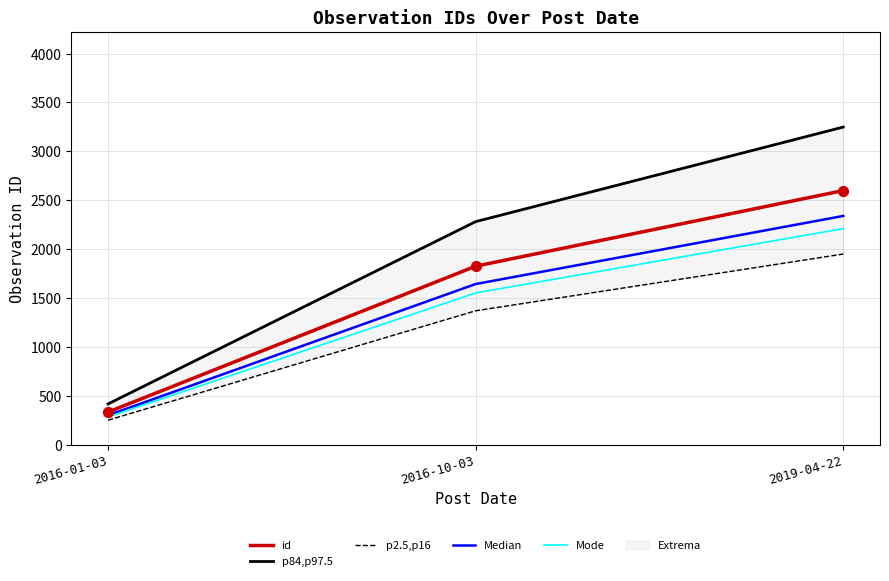

Is the value of id at 2019-04-22 greater than the value of p2.5,p16 at 2016-10-03?

Yes